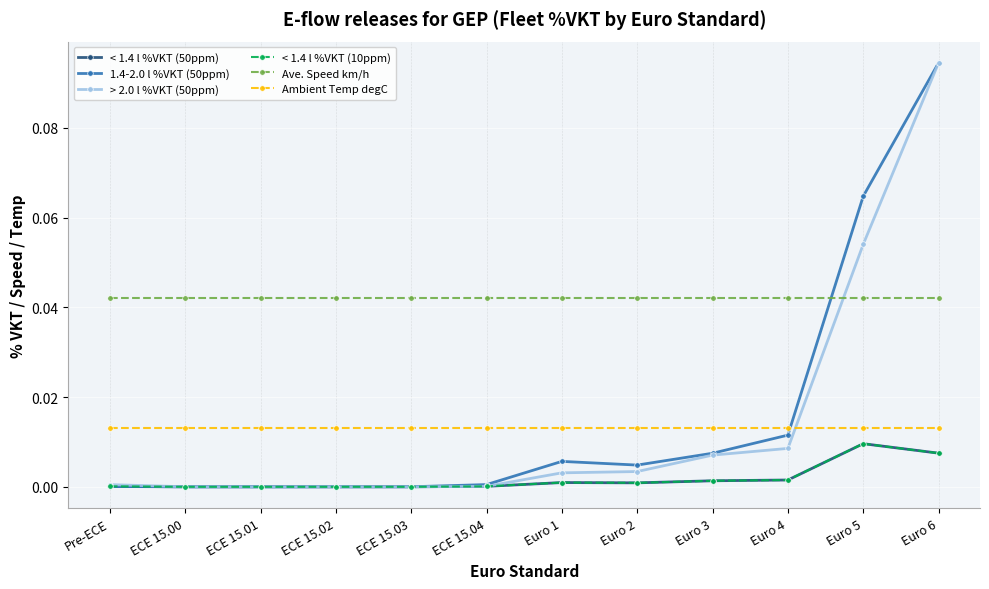

True or false: < 1.4 l %VKT (10ppm) and Ave. Speed km/h intersect in this chart.

False